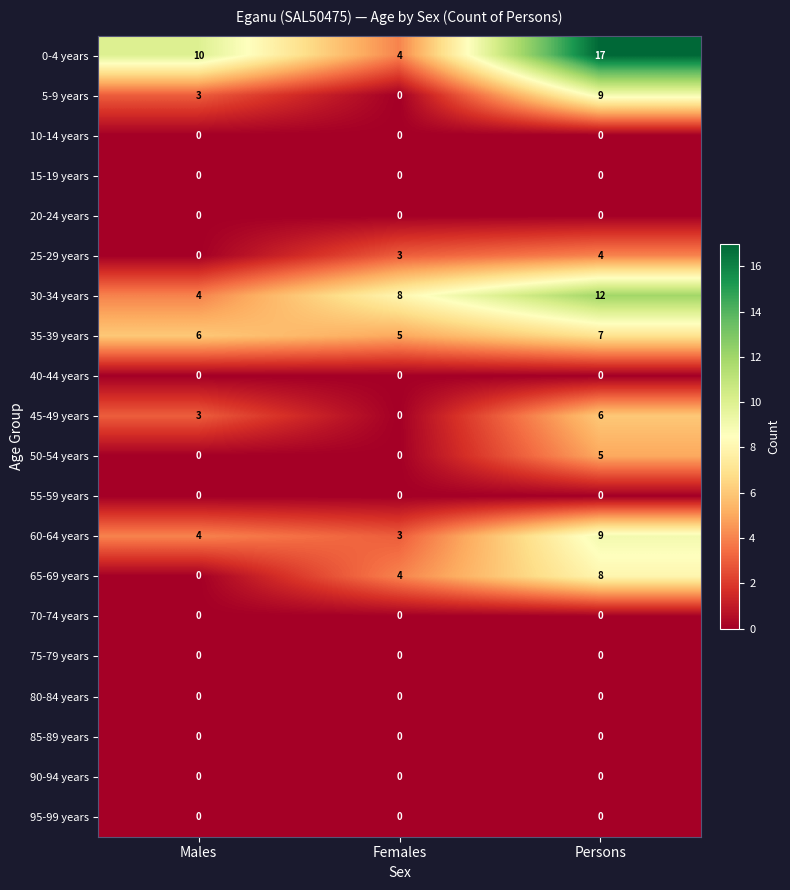

Which series has the widest spread of values?

0-4 years